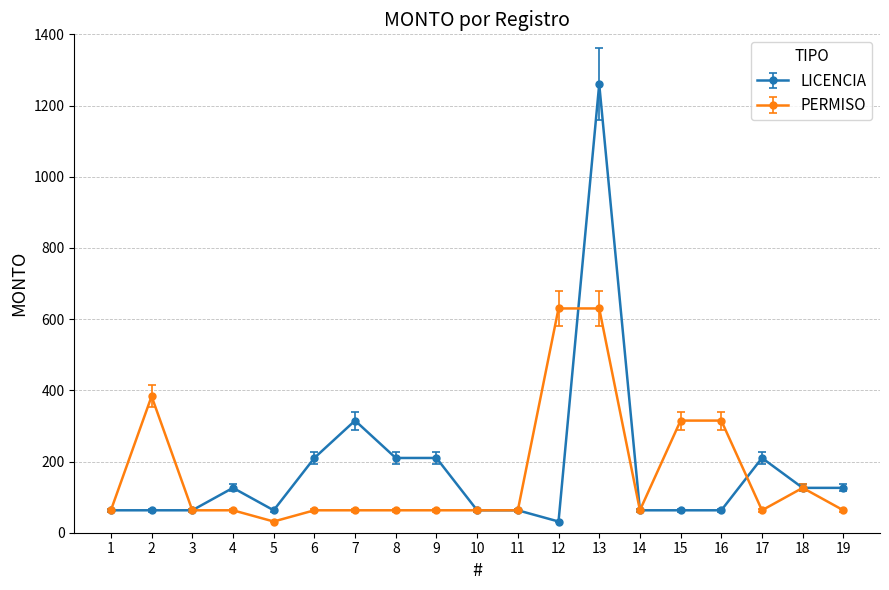

What is the value of the LICENCIA point at the 19th from the left?

126.0